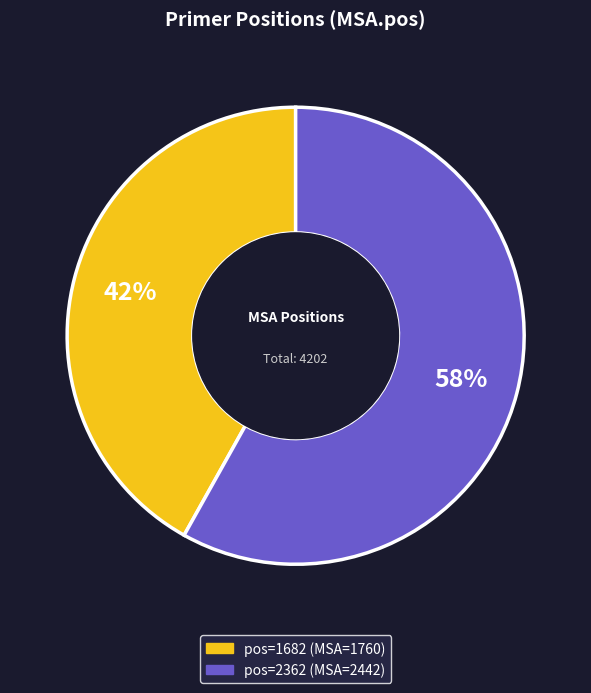

Is there any slice that represents more than half of the pie?

Yes